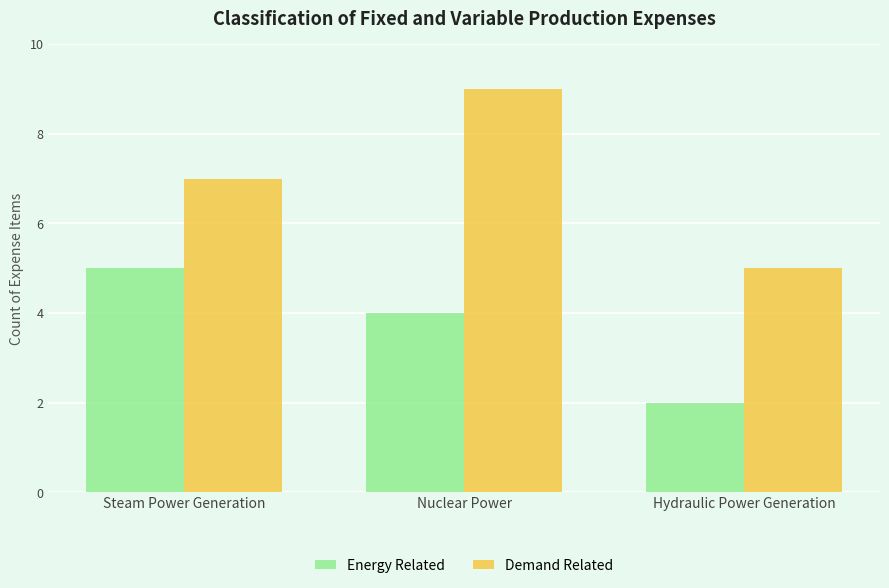

At which label does Demand Related reach its minimum?

Hydraulic Power Generation